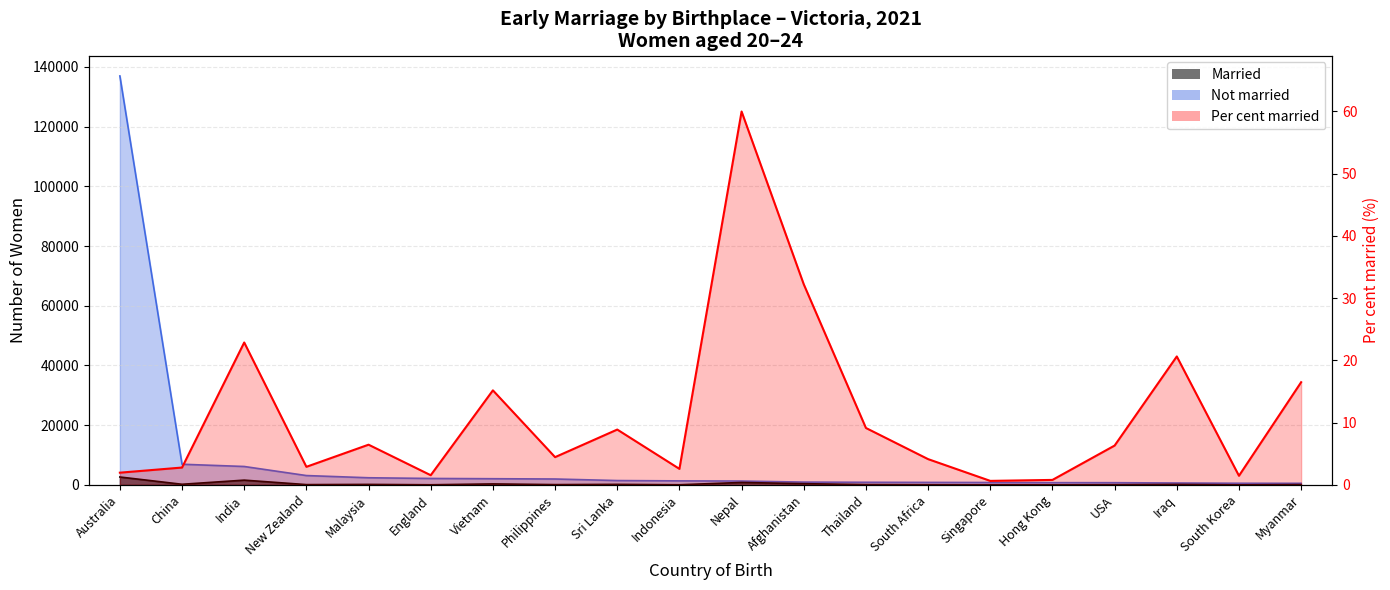

Rank the series by their maximum value, from lowest to highest.

Per cent married, Married, Not married